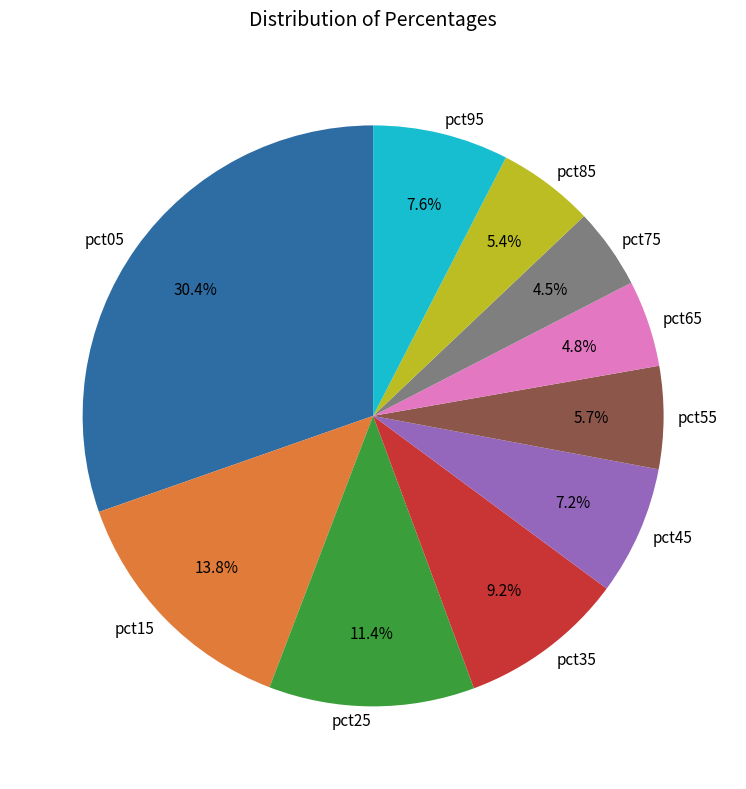

To the nearest percent, what portion does pct45 represent?

7%